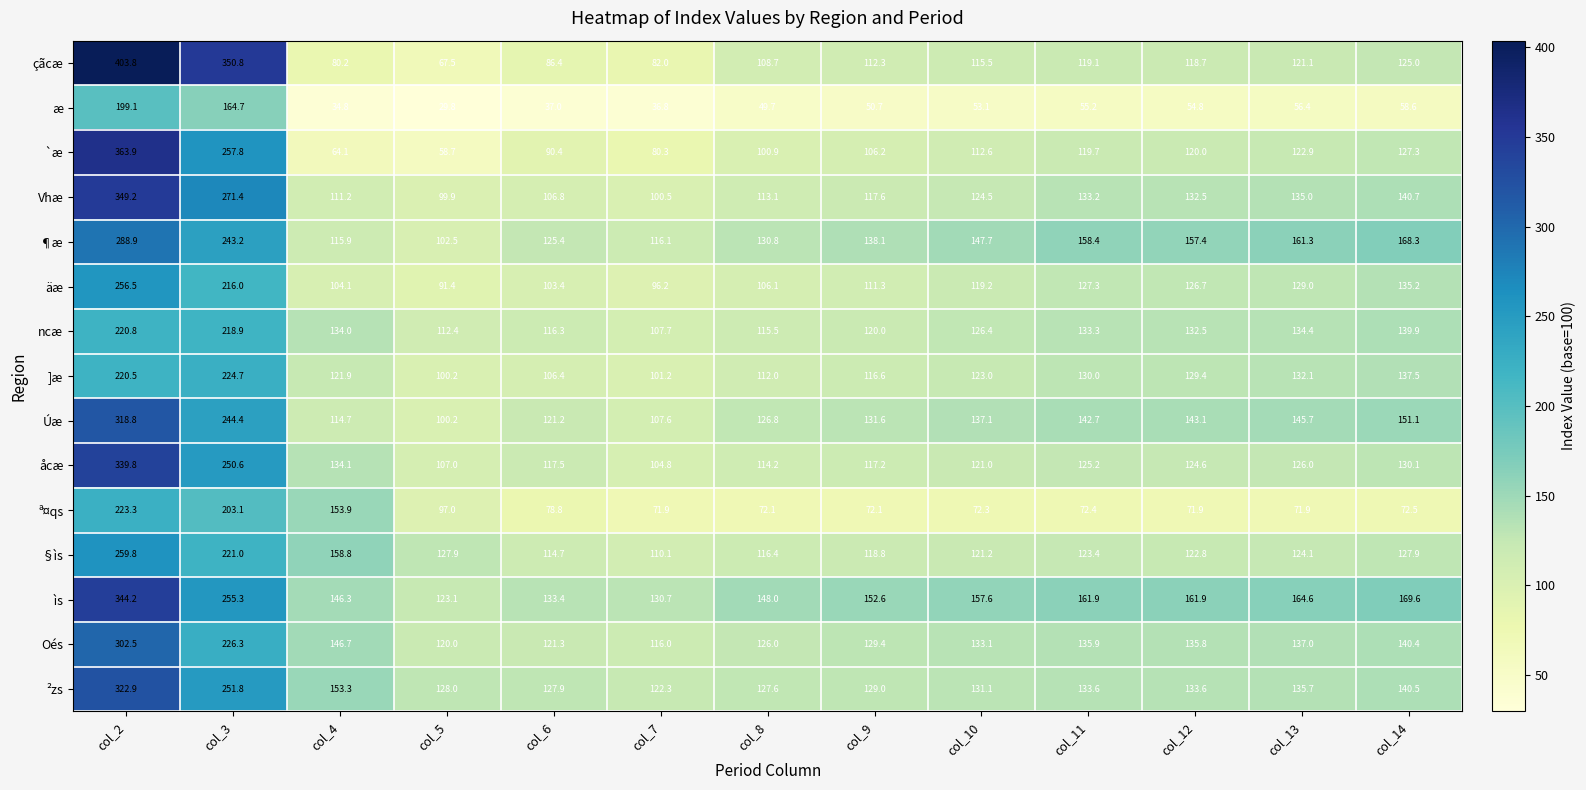

Where is Úæ nearest to the value 209?

col_3